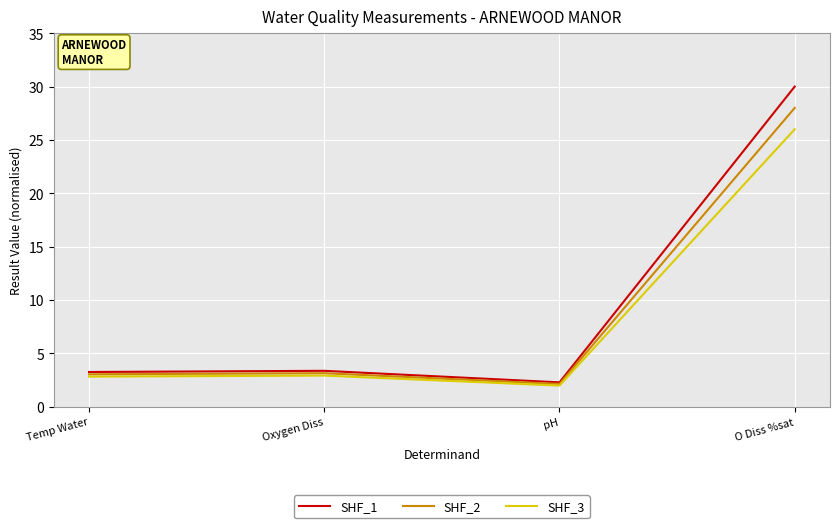

What is the lowest value of the SHF_1 series?

2.3